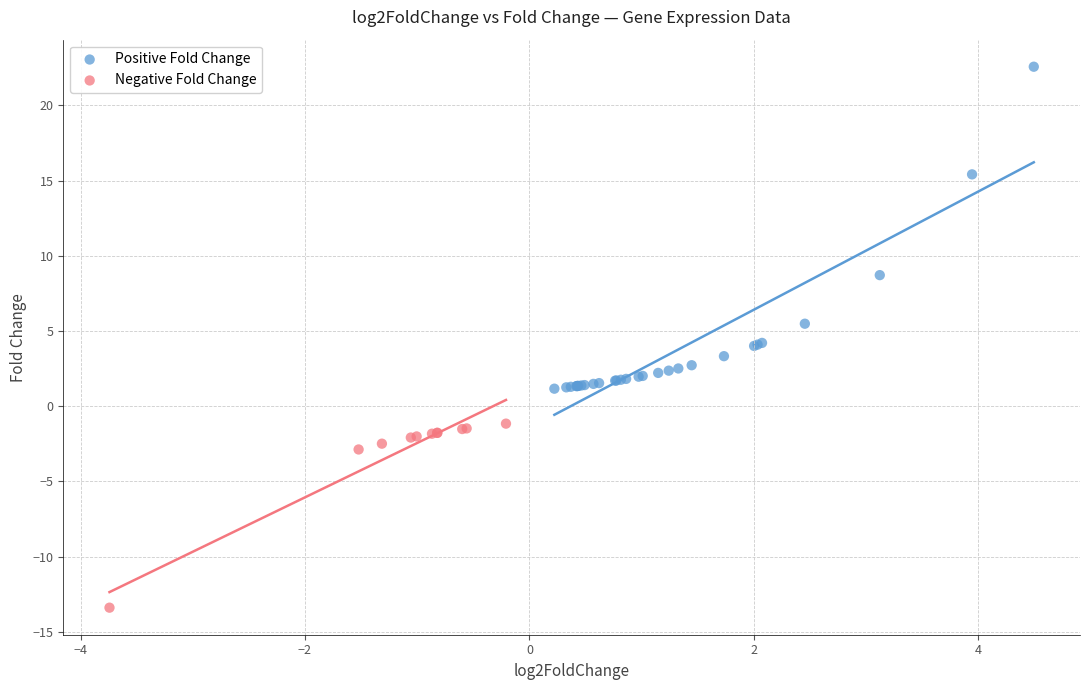

What are all the series names shown in the legend?

Positive Fold Change, Negative Fold Change